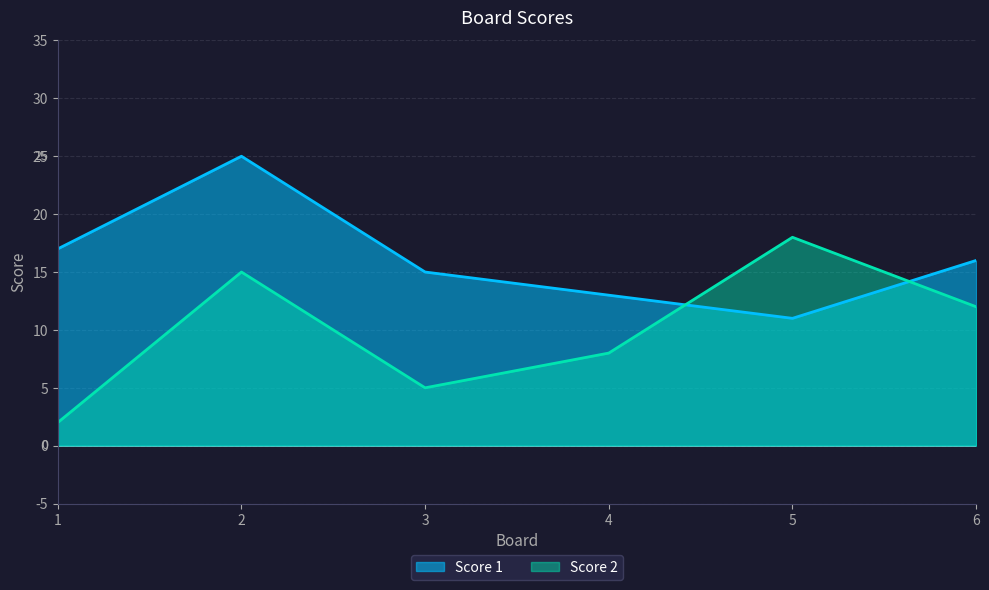

Between which two adjacent categories do Score 1 and Score 2 first intersect?

4 and 5